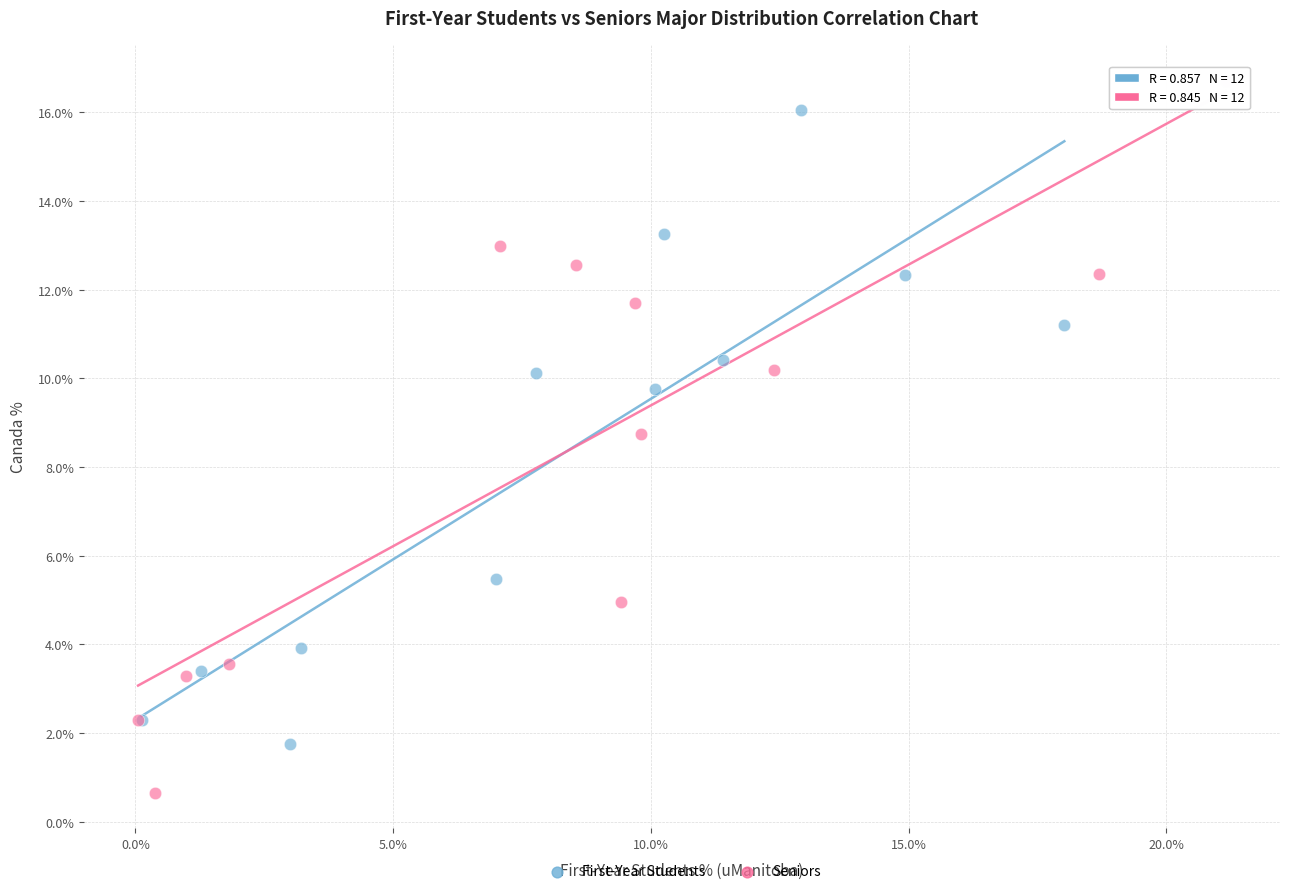

Which series has the widest spread of Y values?

Seniors